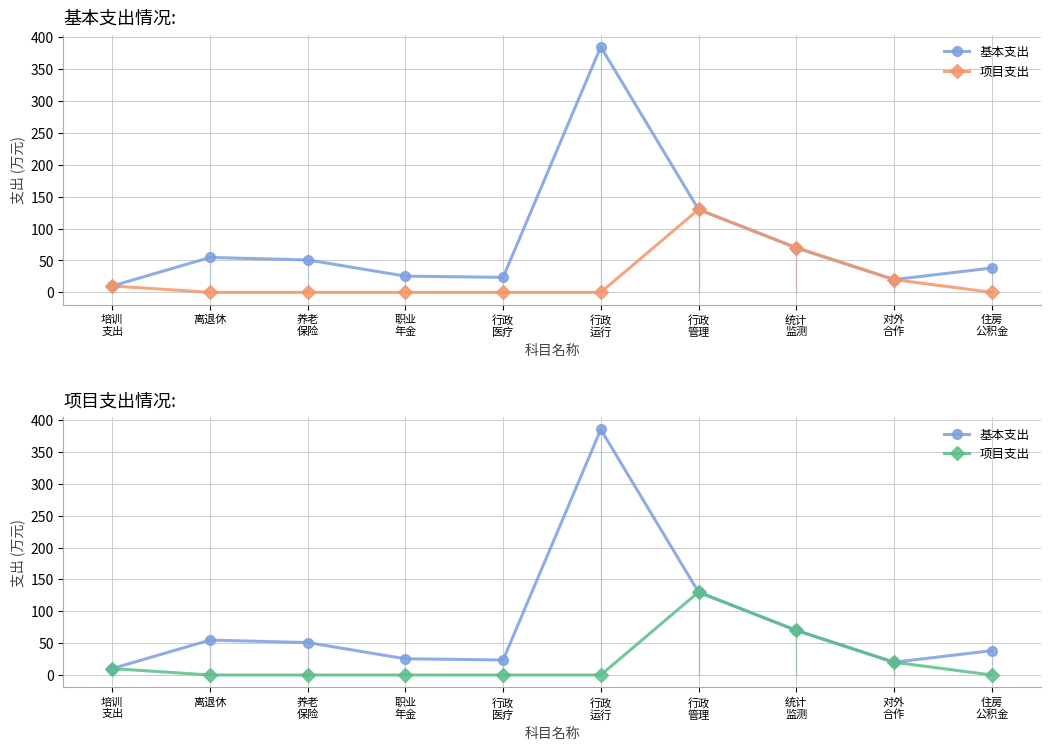

True or false: 基本支出 and 项目支出 cross at least once.

False